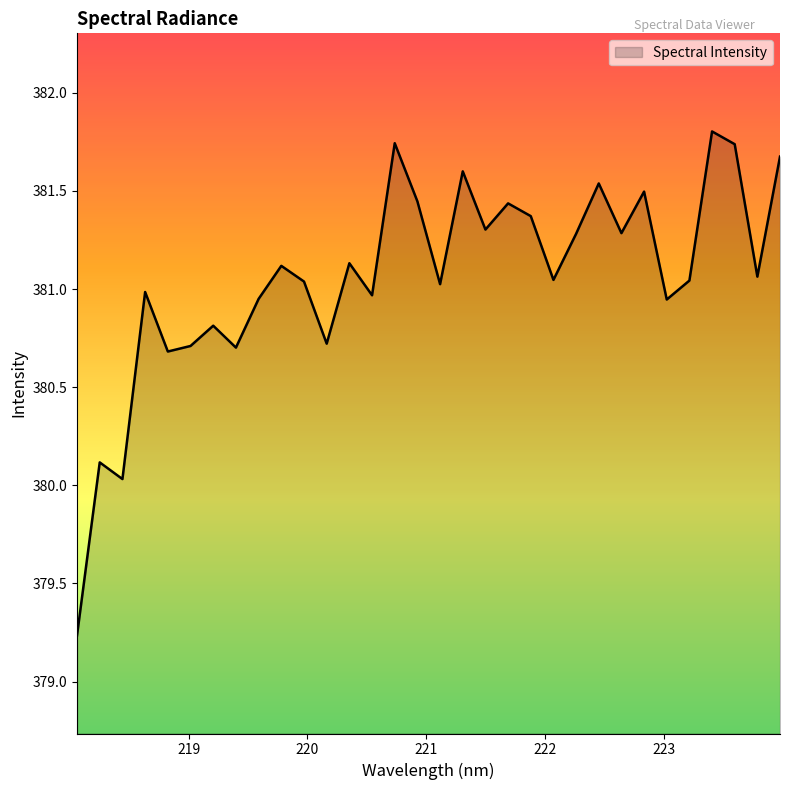

What is the maximum value shown in the chart?

381.8